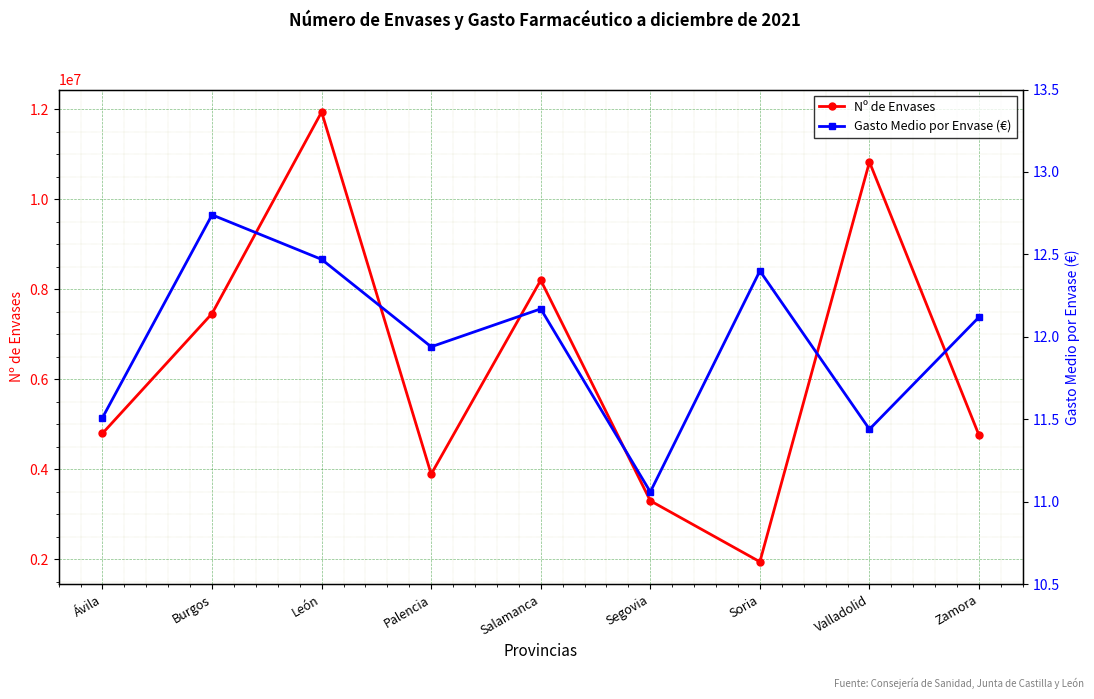

At which category is the sum across all series the highest?

León